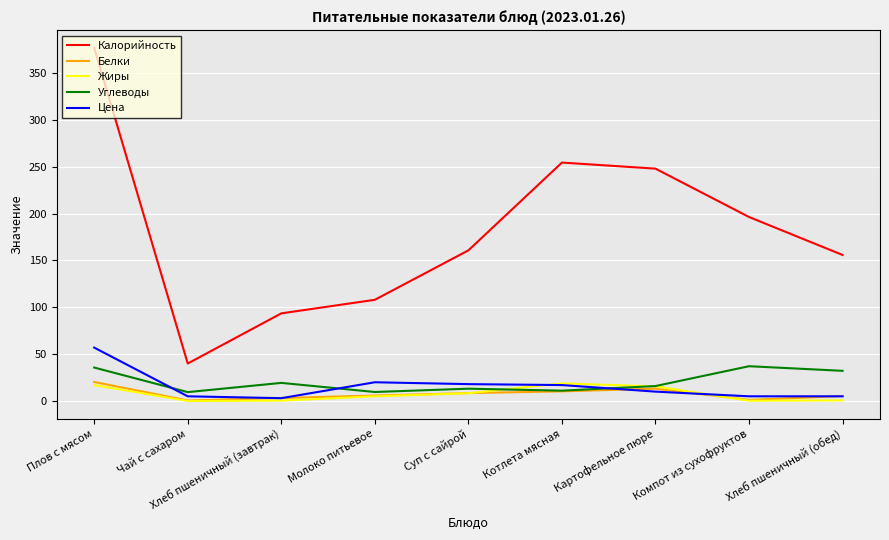

True or false: Цена and Калорийность intersect in this chart.

False